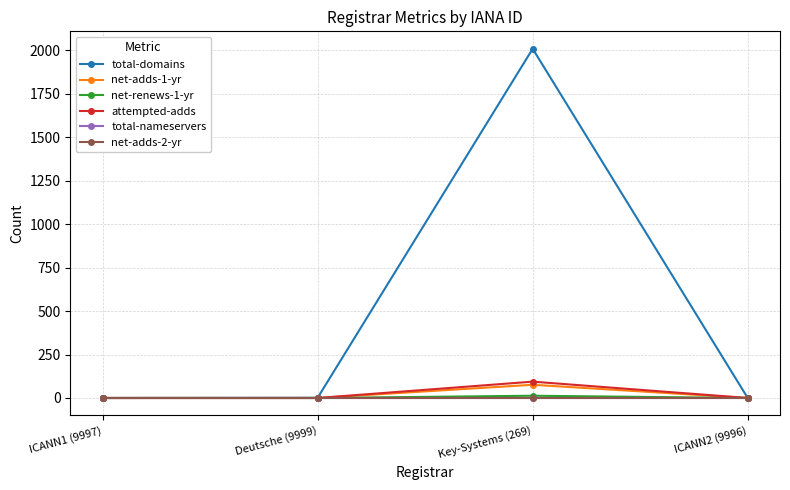

True or false: net-adds-2-yr and net-adds-1-yr intersect in this chart.

False